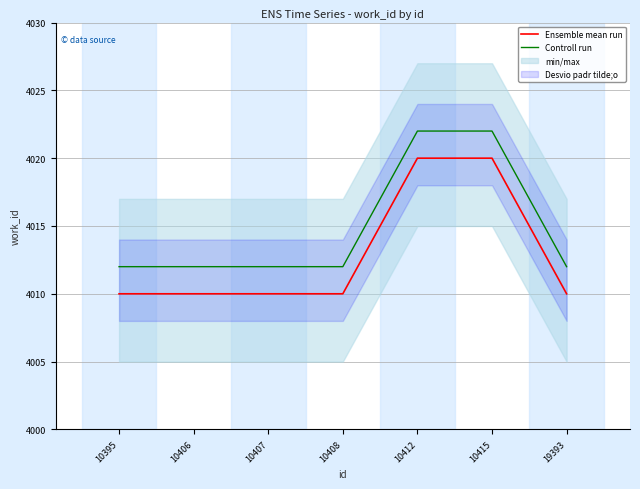

At which category is the sum across all series the highest?

10412